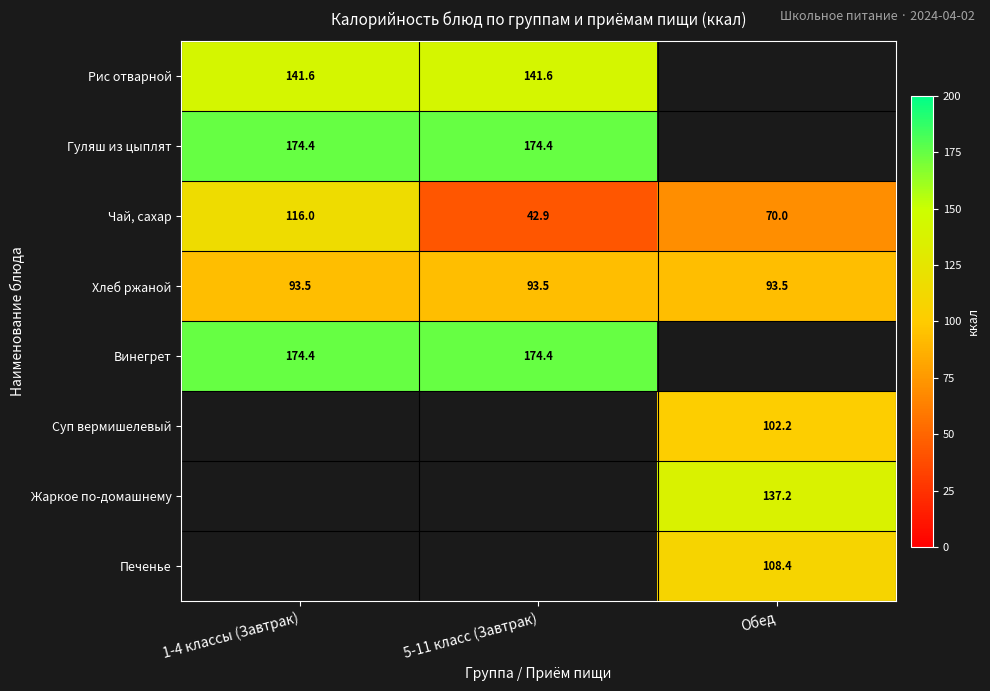

What is the maximum value for Чай, сахар?

116.0